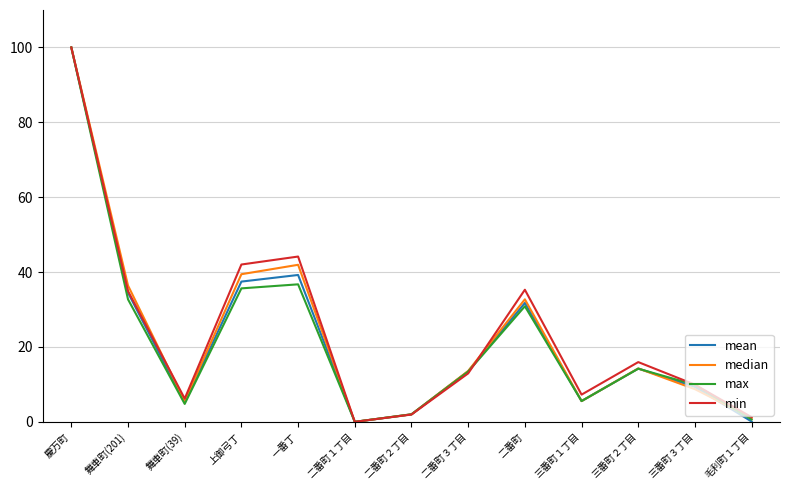

At which label does mean first exceed 13?

慶万町